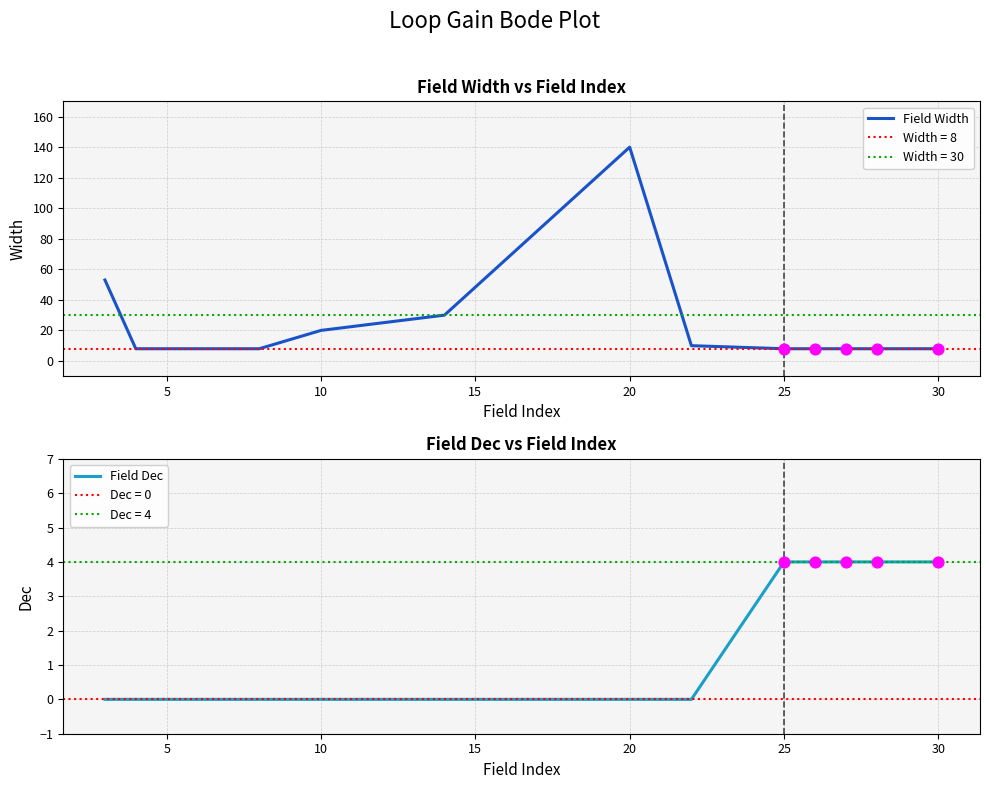

The Field Dec series shows 5 at 30. True or false?

False